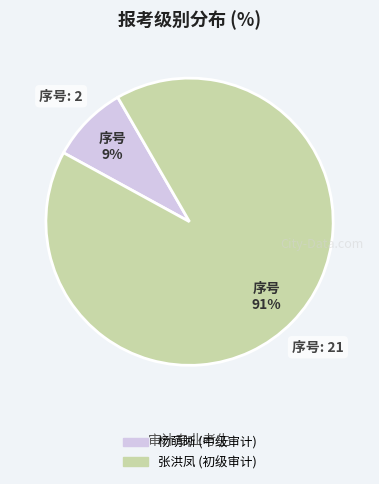

Count the number of slices in the pie.

2